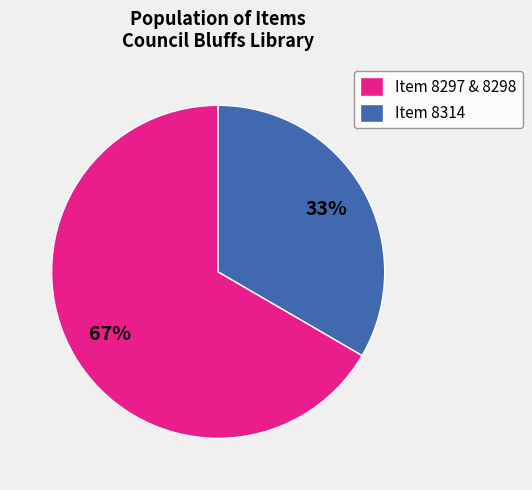

To the nearest percent, what portion does Item 8314 represent?

33%